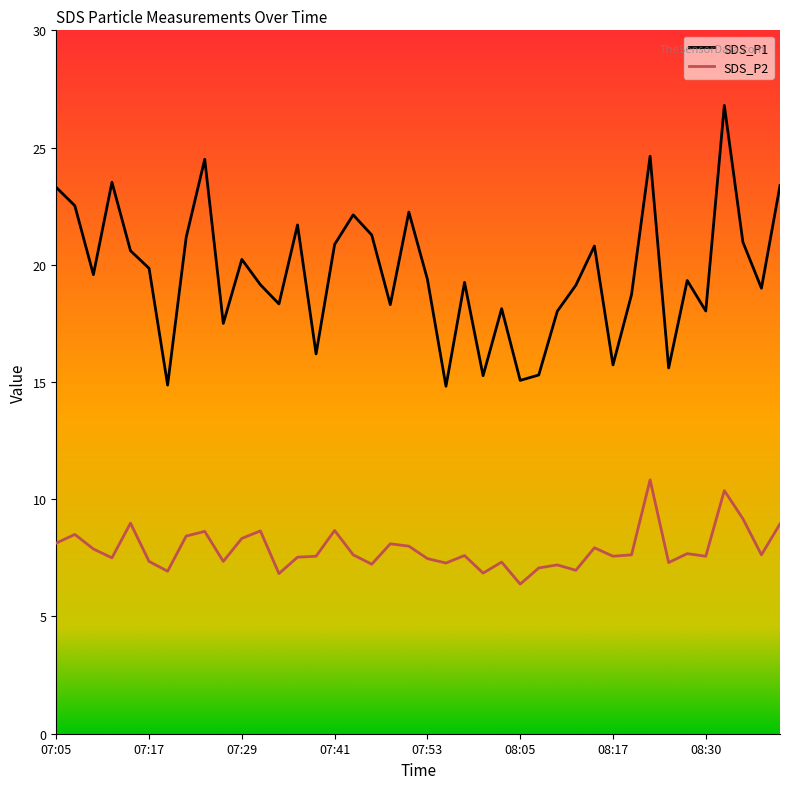

List the series in order of their peak value, highest first.

SDS_P1, SDS_P2